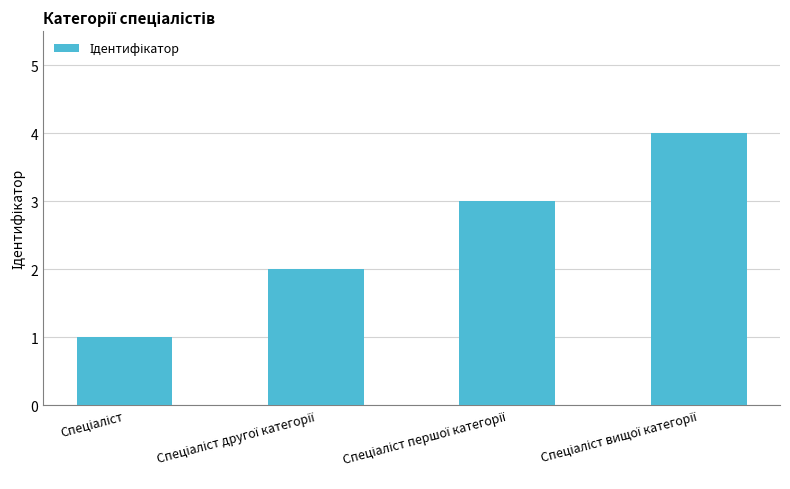

What is the smallest value displayed?

1